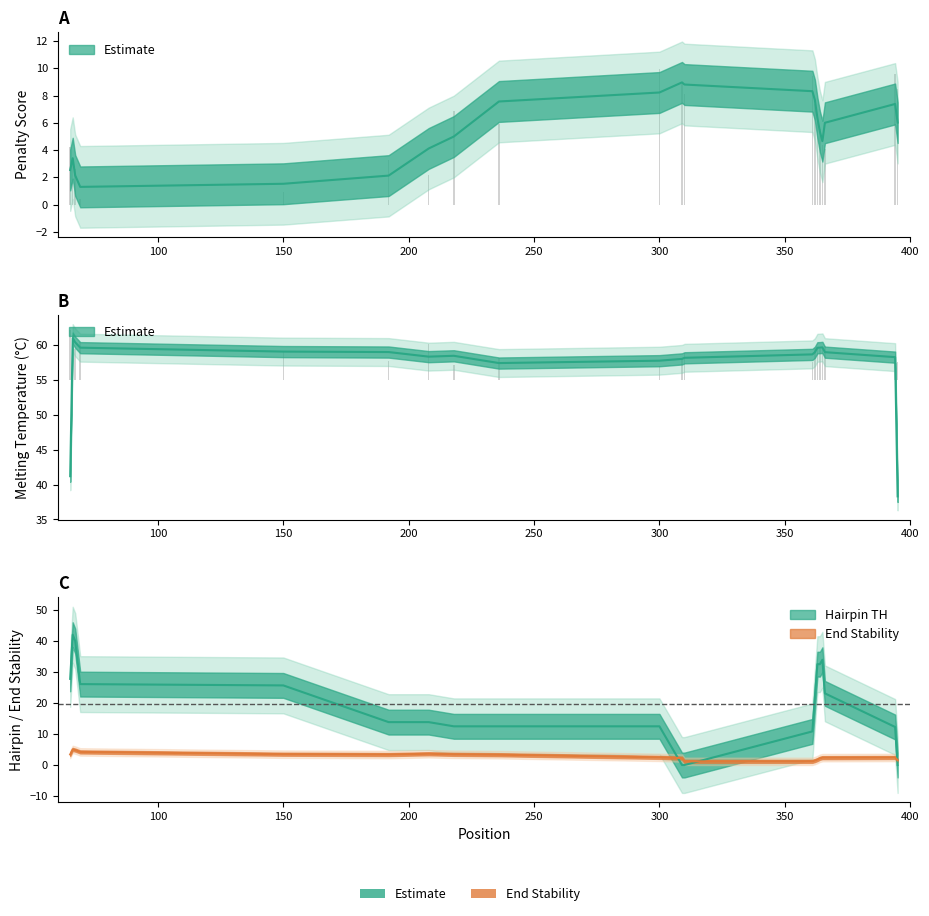

At which label does PRIMER_RIGHT_0_TM first exceed 4?

65